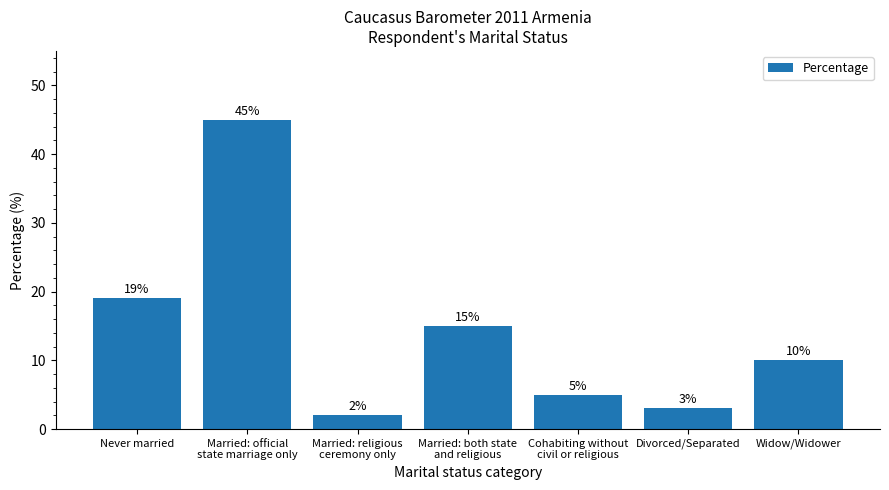

Reading right to left, extract all data points from this chart.

10	3	5	15	2	45	19